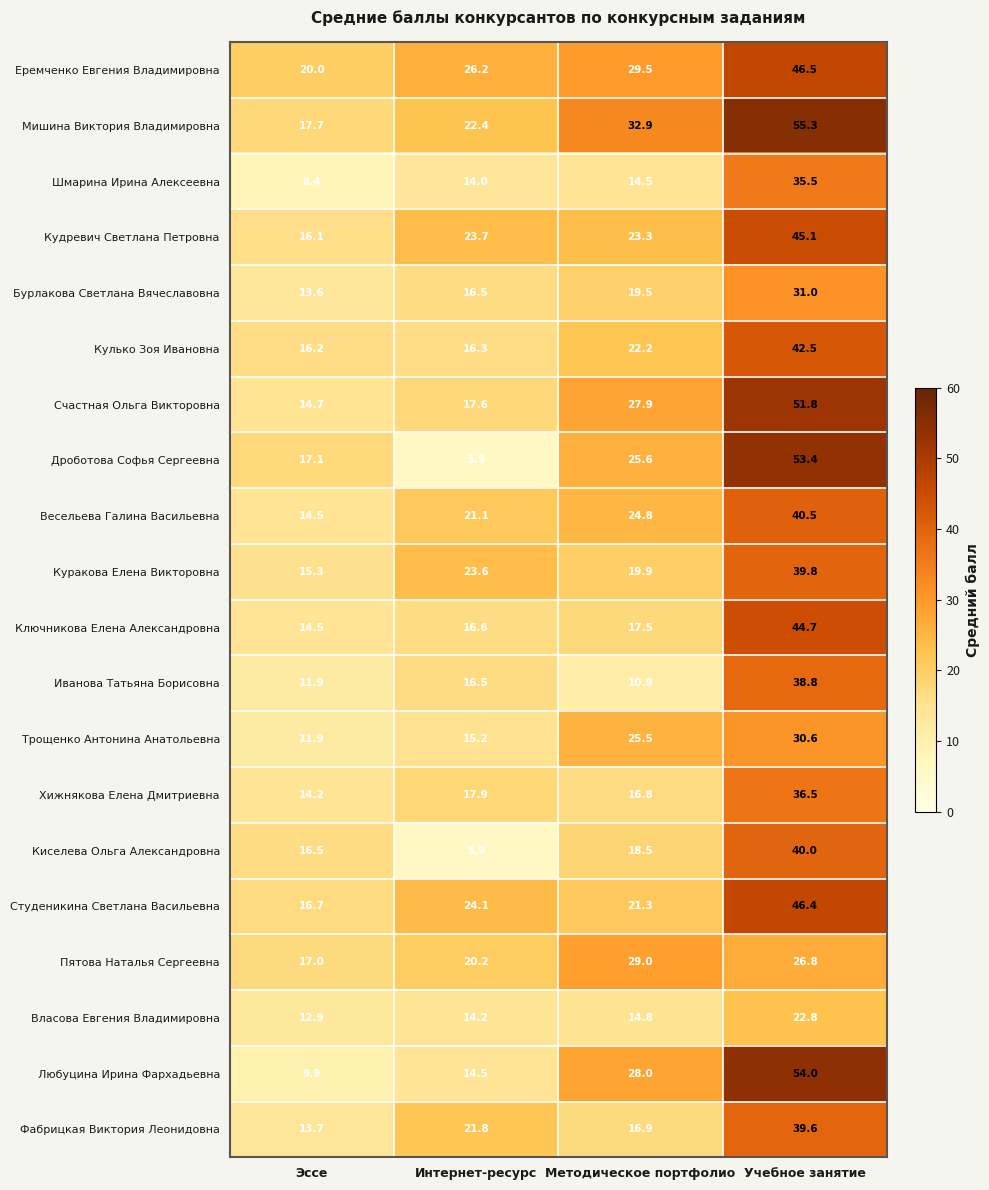

Between Интернет-ресурс and Учебное занятие, which series saw the biggest shift?

Дроботова Софья Сергеевна